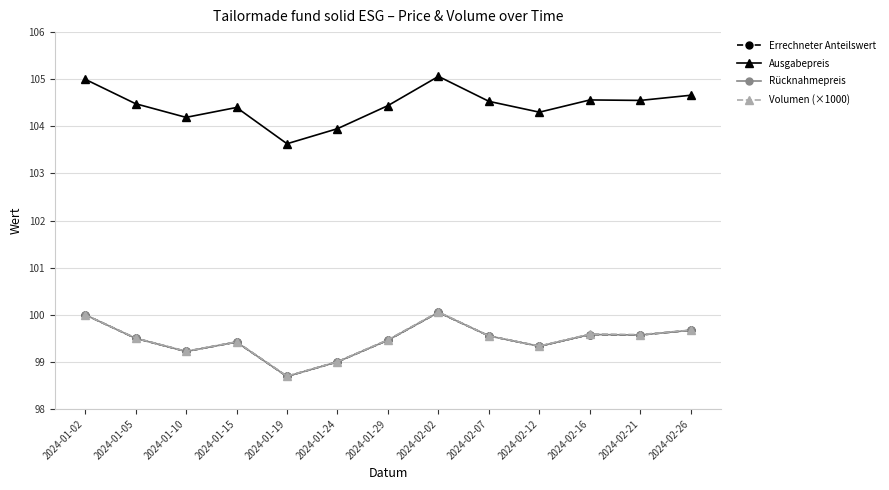

At which label does Volumen (×1000) first exceed 99?

2024-01-02